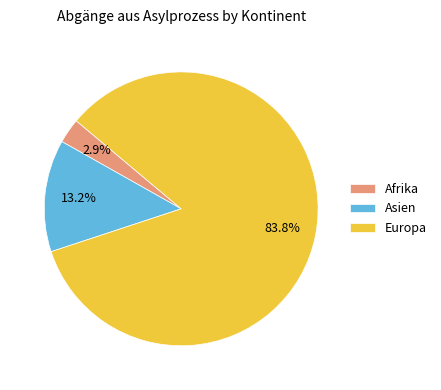

What is the largest slice in the pie chart?

Europa